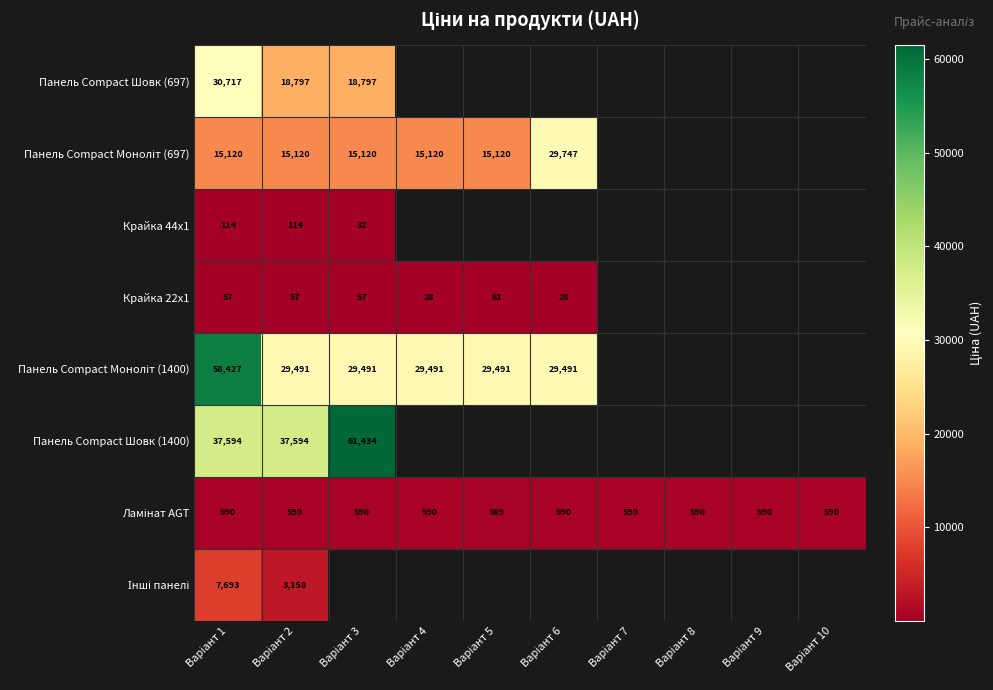

What is the minimum value shown in the chart?

27.6